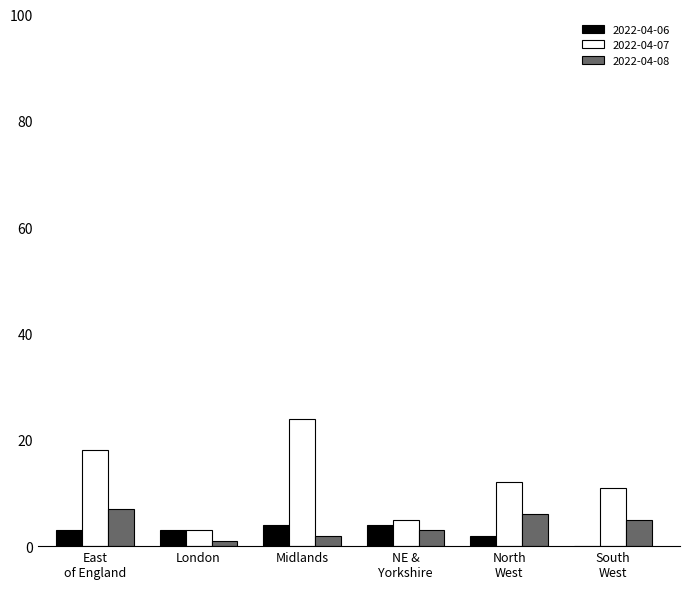

What is the maximum value for 2022-04-08?

7